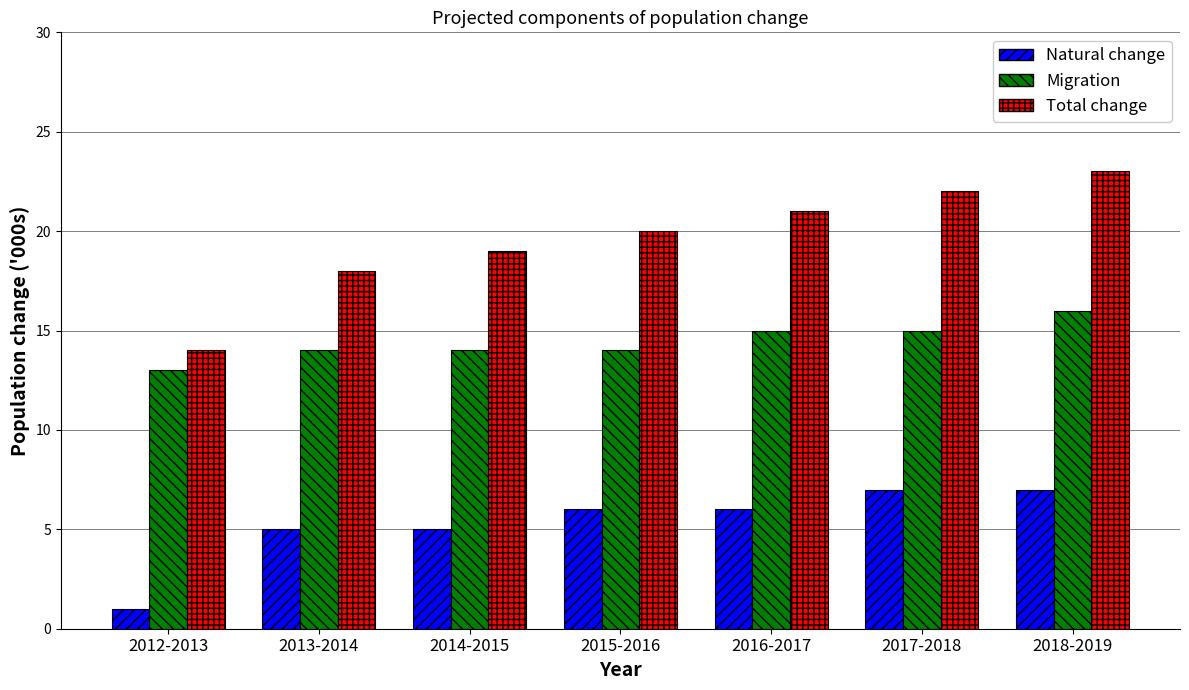

Does the chart contain any negative values?

No